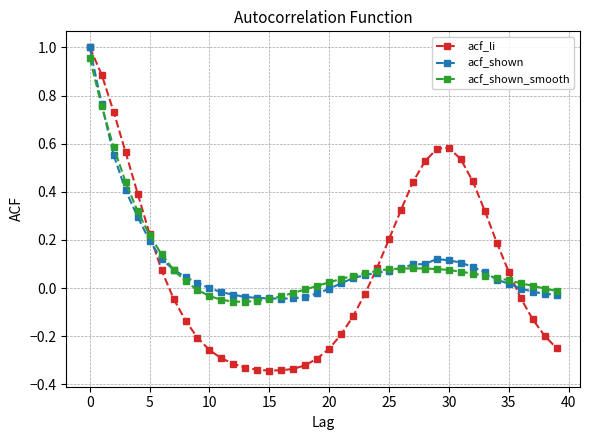

Which series has the widest spread of values?

acf_li